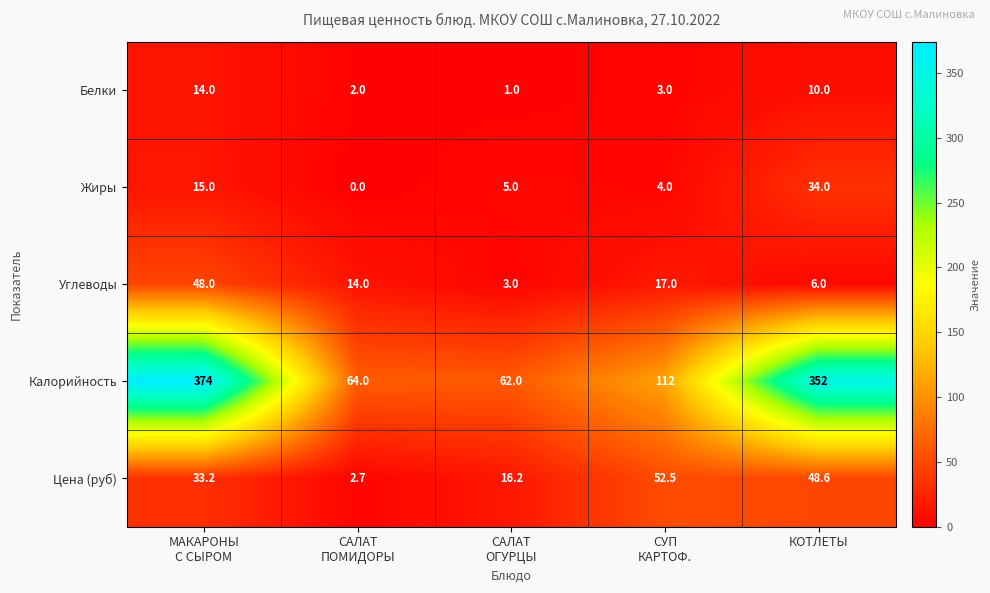

Reading left to right, transcribe all the data shown in this chart.

Белки: 14.0	2.0	1.0	3.0	10.0
Жиры: 15.0	0.0	5.0	4.0	34.0
Углеводы: 48.0	14.0	3.0	17.0	6.0
Калорийность: 374.0	64.0	62.0	112.0	352.0
Цена (руб): 33.2	2.7	16.2	52.5	48.6